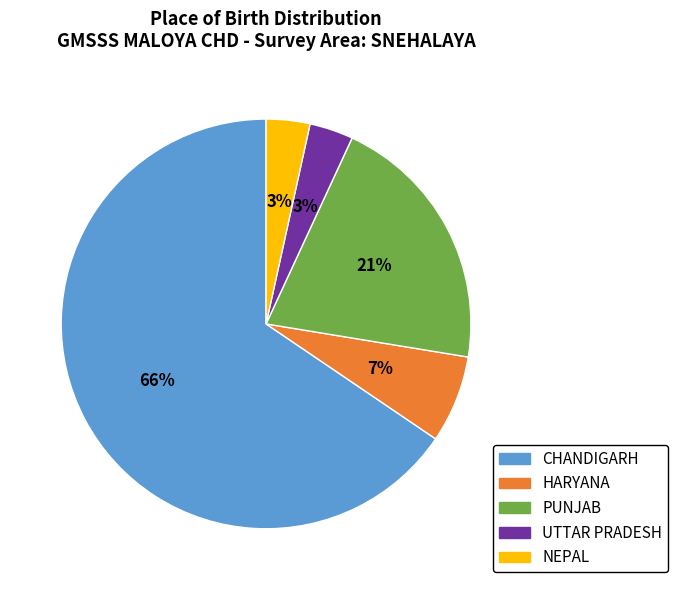

To the nearest percent, what is the average slice percentage?

20%